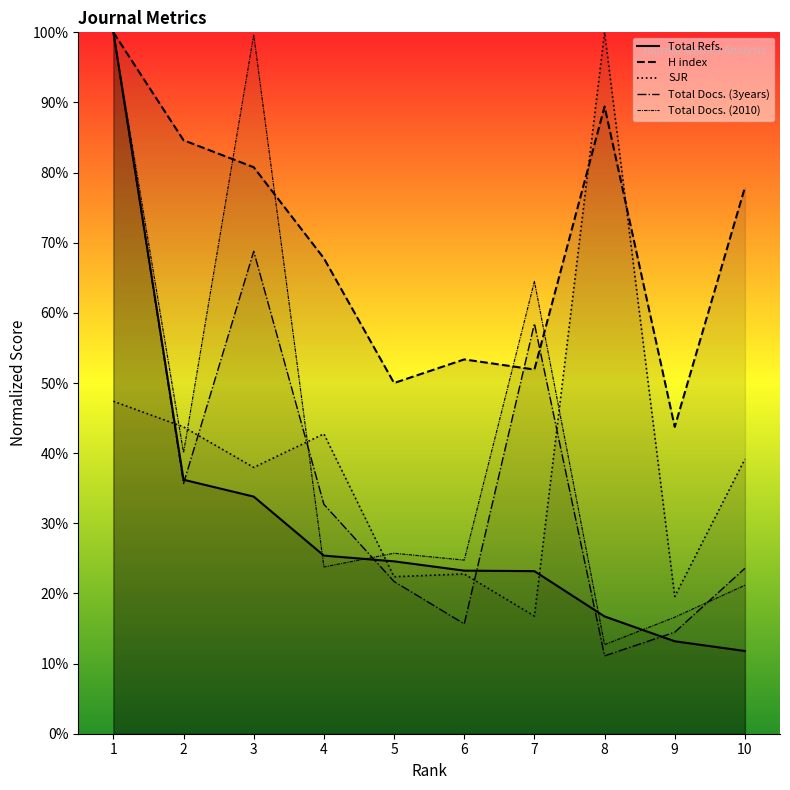

True or false: H index has more than 1 points higher than both neighbors.

True